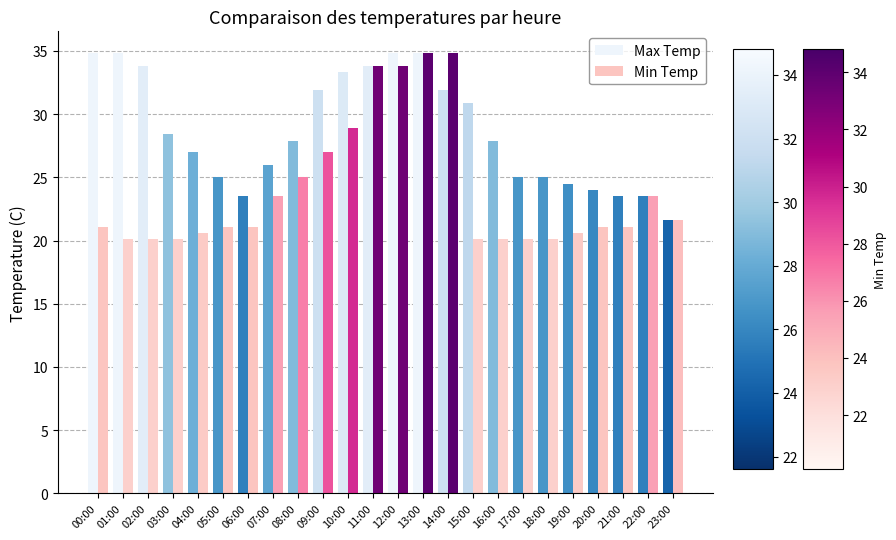

What is the smallest value displayed?

20.1